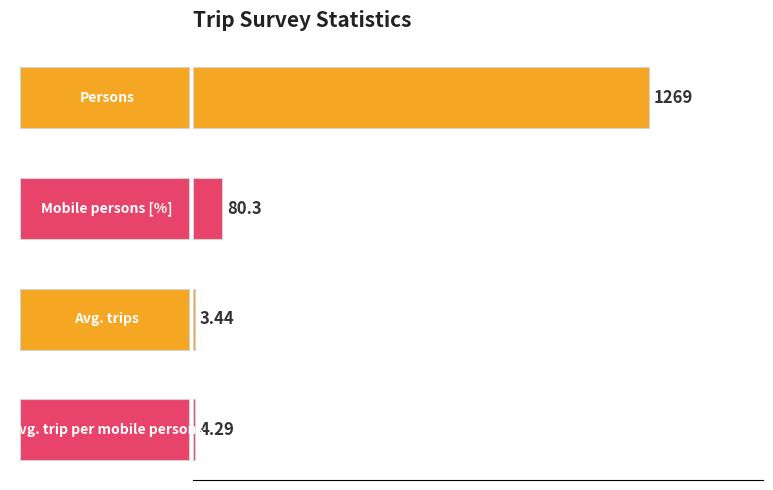

What is the sum of all values?

1357.0